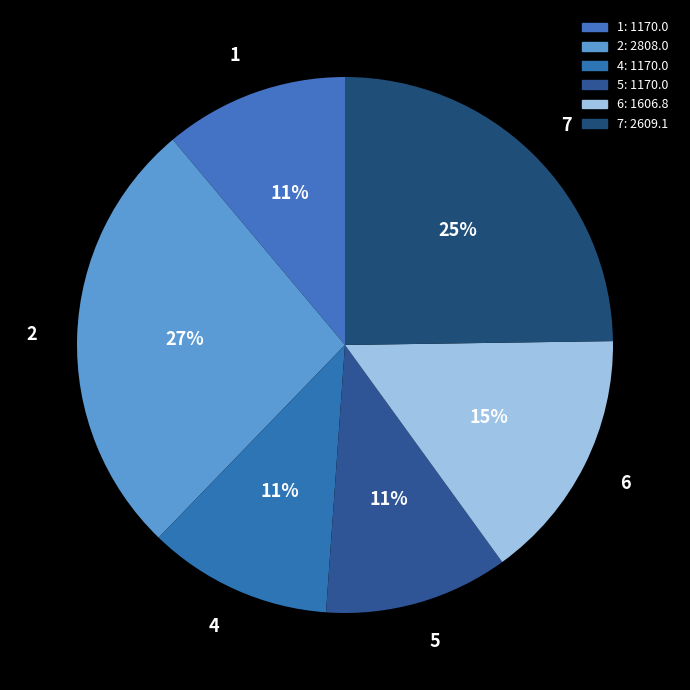

Does 6 account for over 50% of the chart?

No